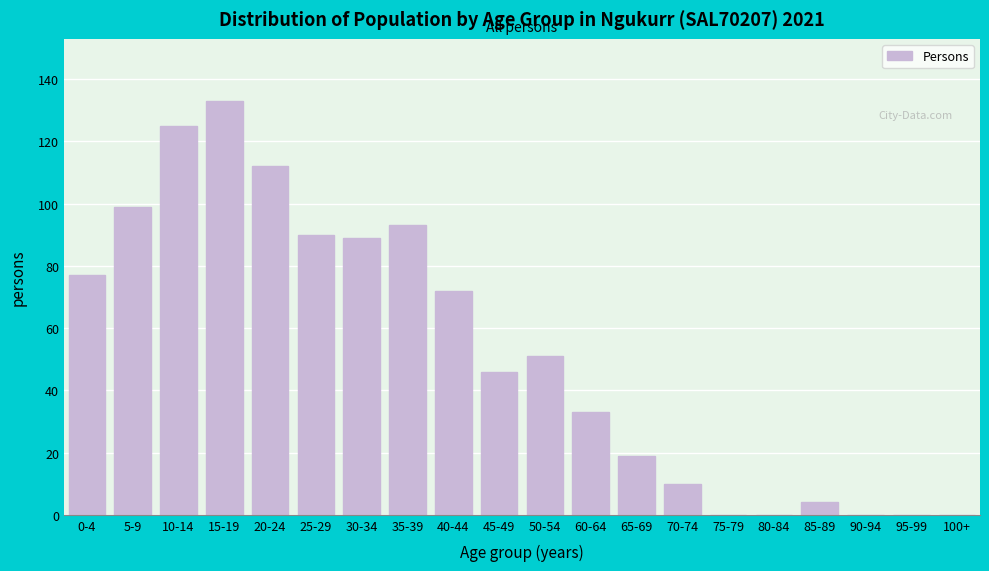

Reading left to right, extract all data points from this chart.

0-4=77	5-9=99	10-14=125	15-19=133	20-24=112	25-29=90	30-34=89	35-39=93	40-44=72	45-49=46	50-54=51	60-64=33	65-69=19	70-74=10	75-79=0	80-84=0	85-89=4	90-94=0	95-99=0	100+=0